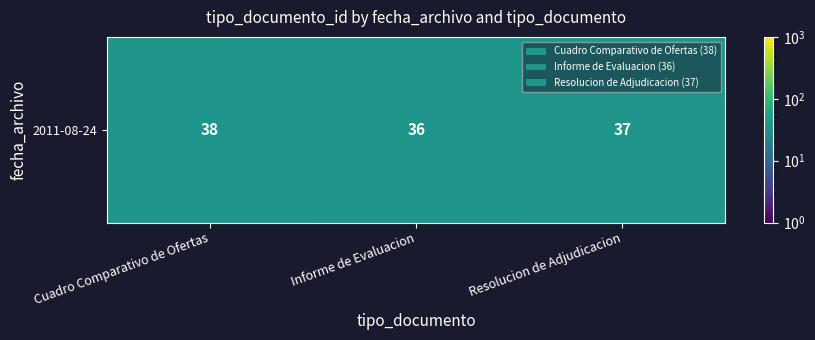

What is the change in value from Cuadro Comparativo de Ofertas to Resolucion de Adjudicacion?

-1